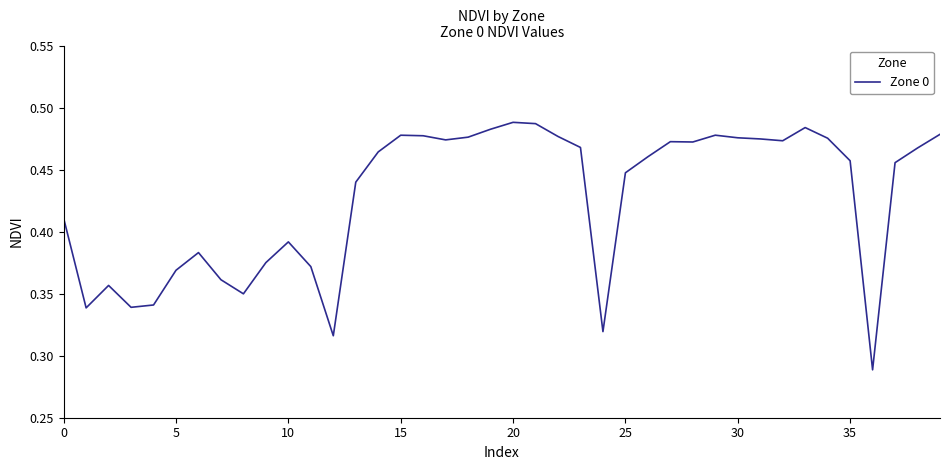

Which label corresponds to the largest value in the chart?

20